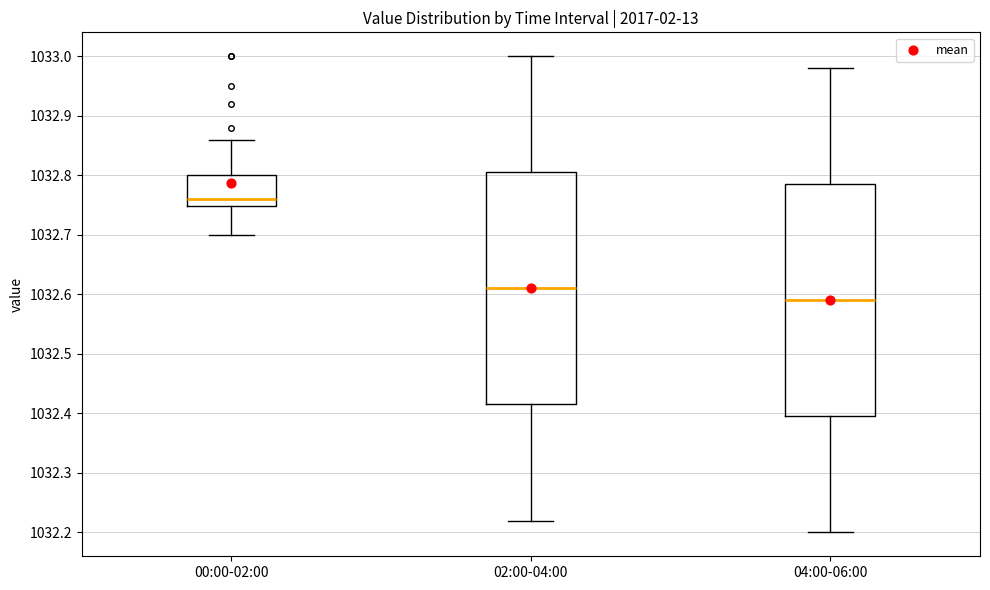

Which box has the lowest median line?

04:00-06:00